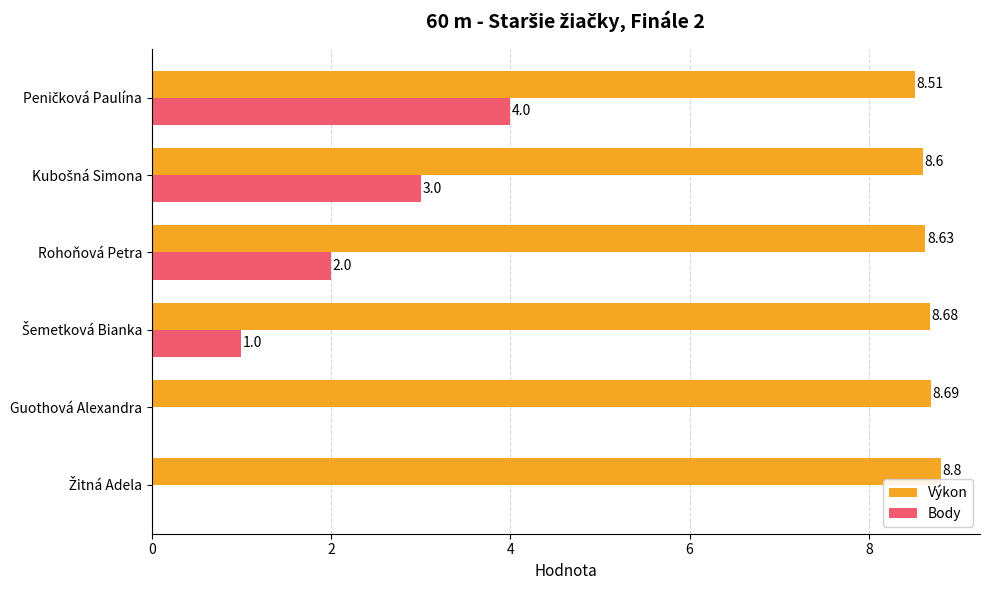

What is the sum of all Body values?

10.0